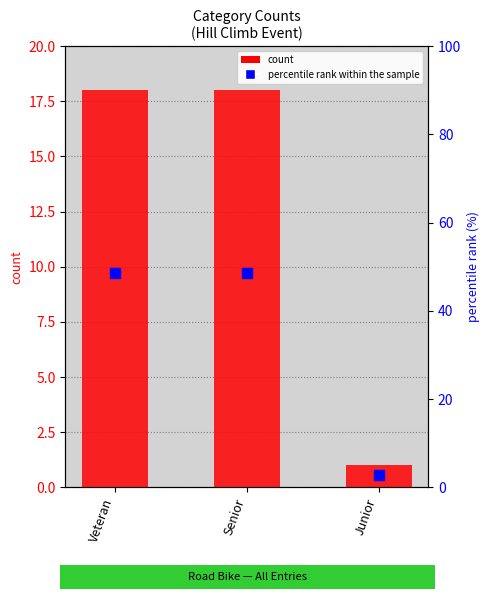

Reading left to right, transcribe all the data shown in this chart.

count: Veteran=18.0	Senior=18.0	Junior=1.0
percentile rank within the sample: Veteran=48.6	Senior=48.6	Junior=2.7